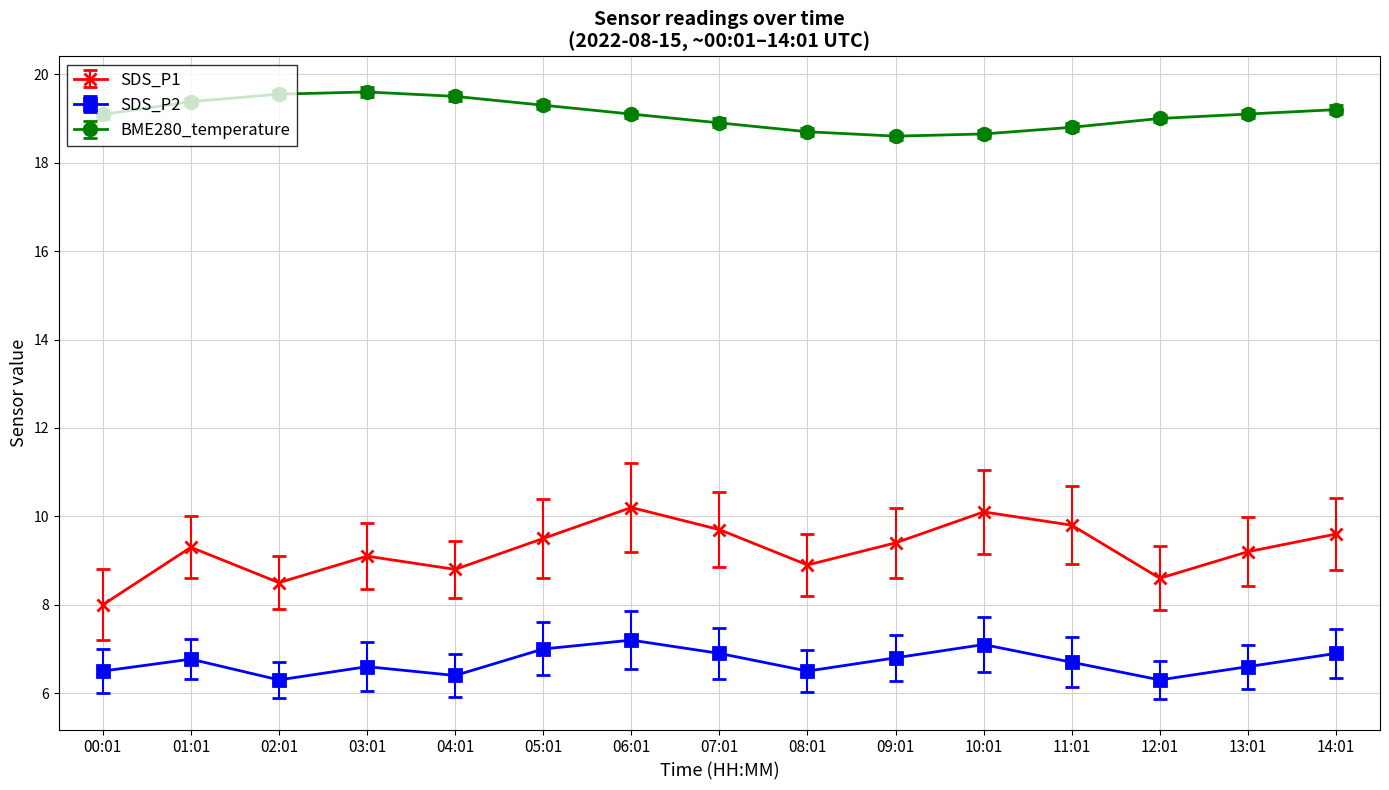

Which series changed the most between 00:01 and 11:01?

SDS_P1